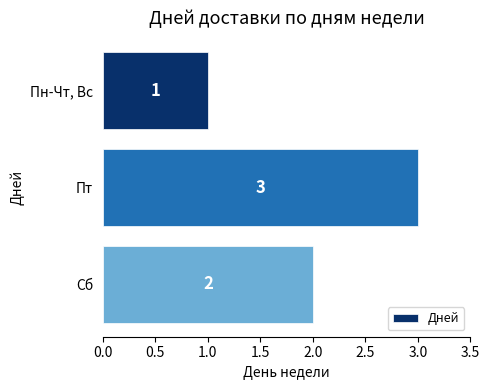

How many series are shown in this chart?

1